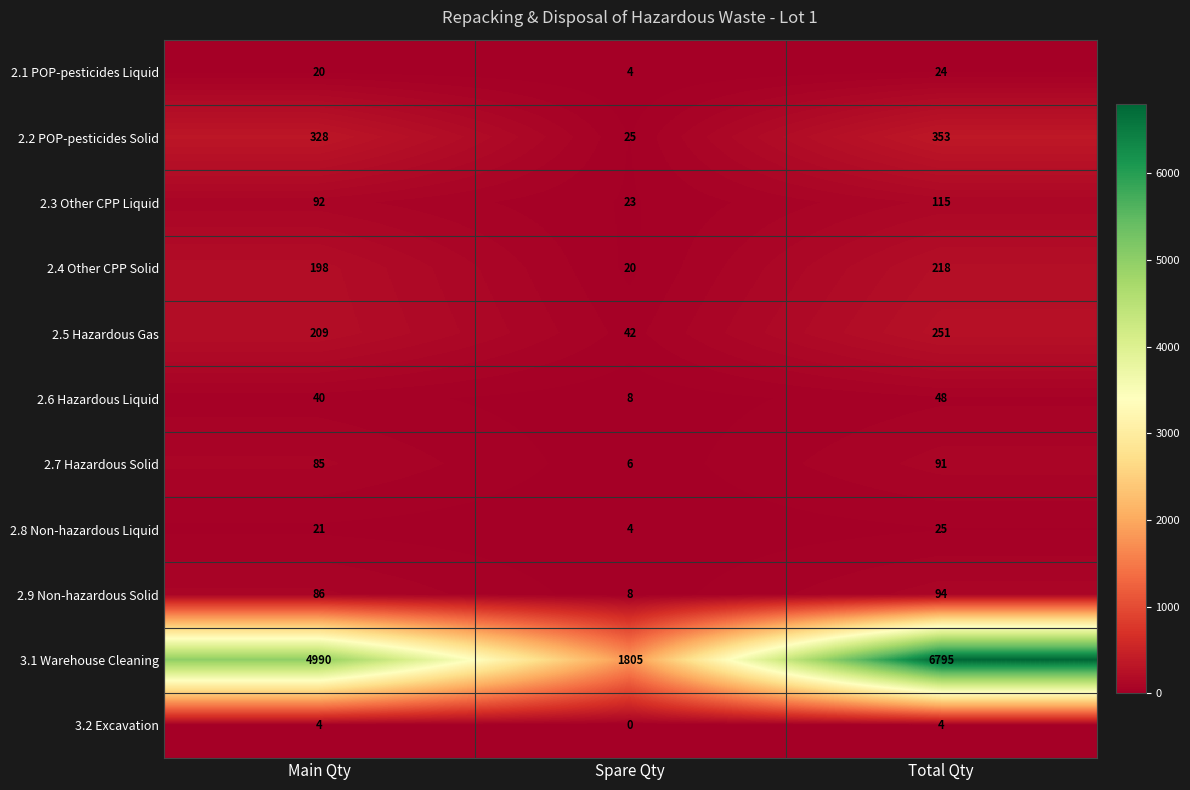

At which category does the chart reach its peak across all series?

Total Qty